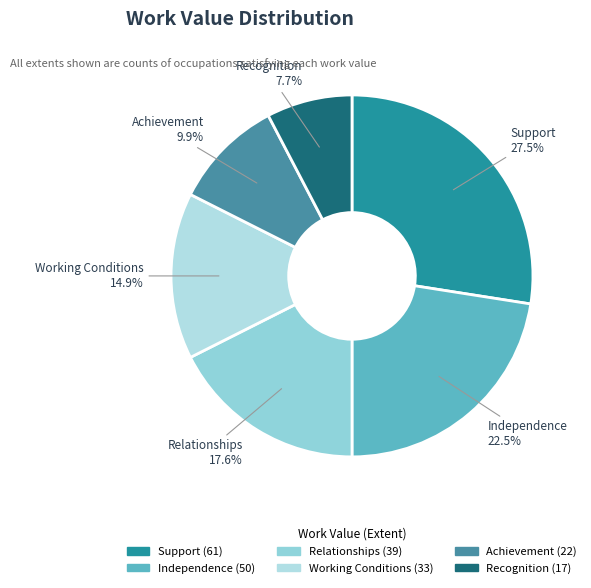

To the nearest percent, what is the average slice percentage?

17%